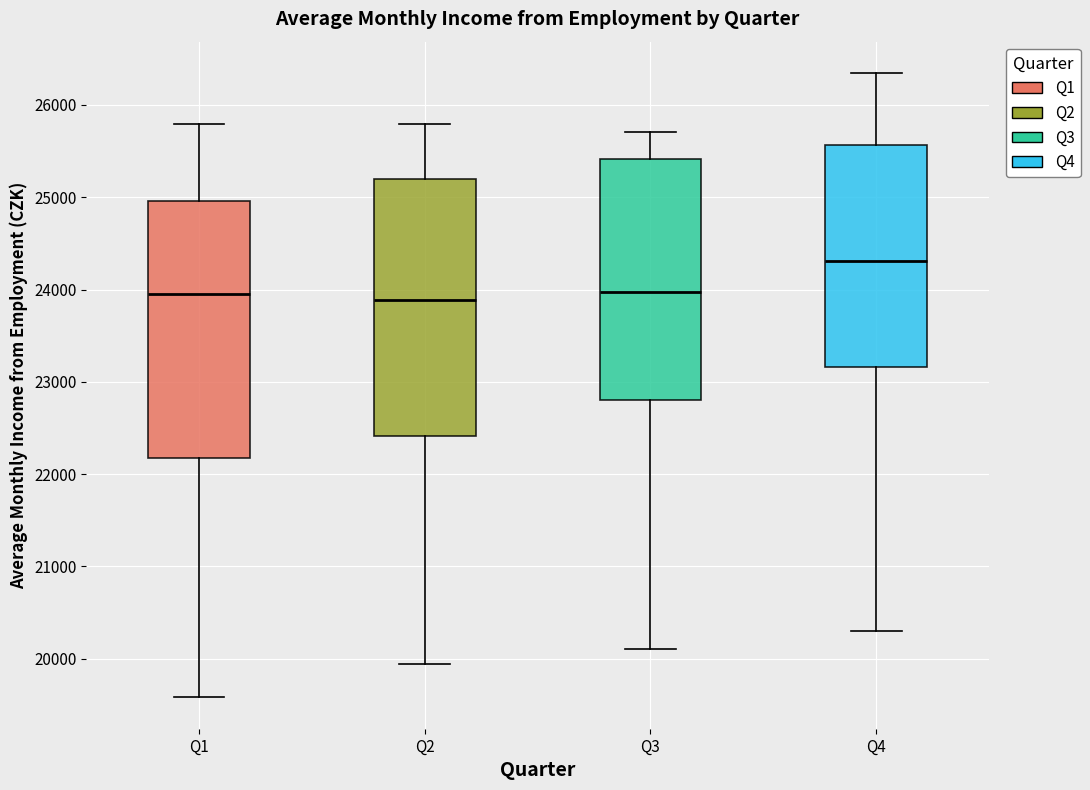

Where does the median line of the box for Q4 sit on the y-axis? The values are not printed on the chart, so give them approximately, as read against the axis.

24300